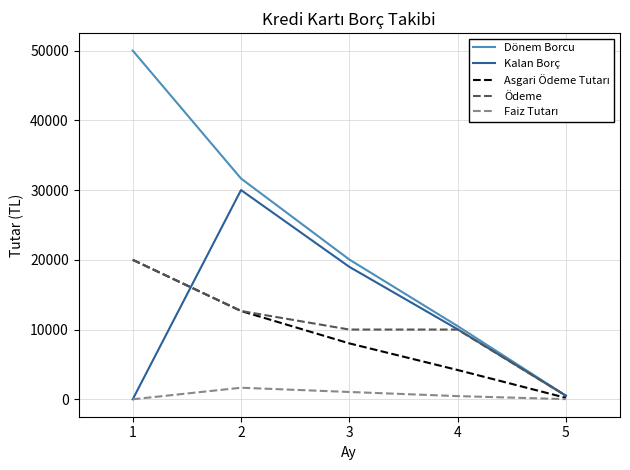

What is the greatest value displayed?

50000.0